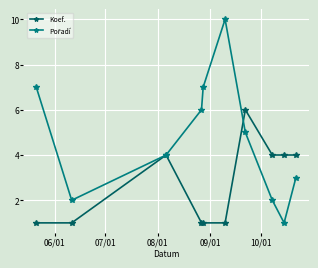

True or false: Koef. has more than 1 points higher than both neighbors.

True